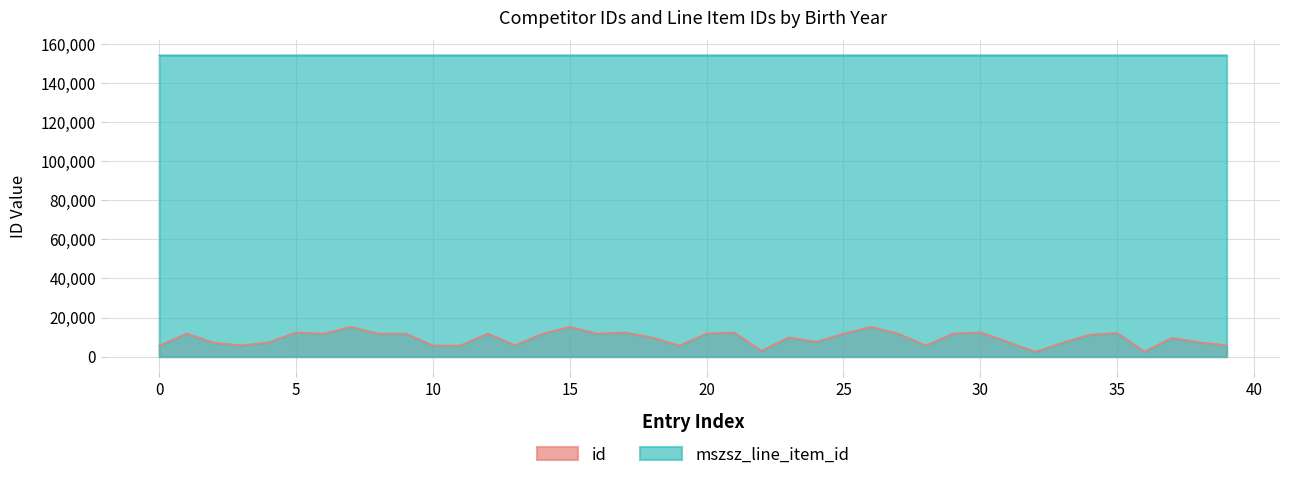

Which series has the widest spread of values?

id